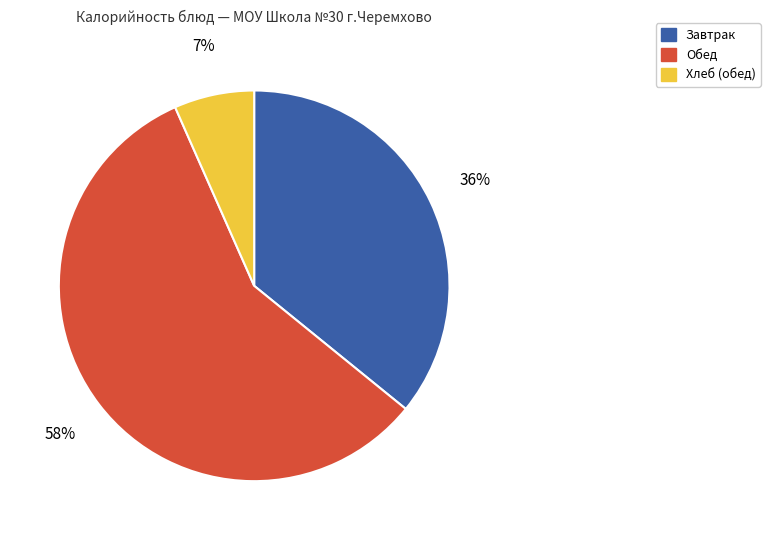

To the nearest percent, what is the average slice percentage?

33%